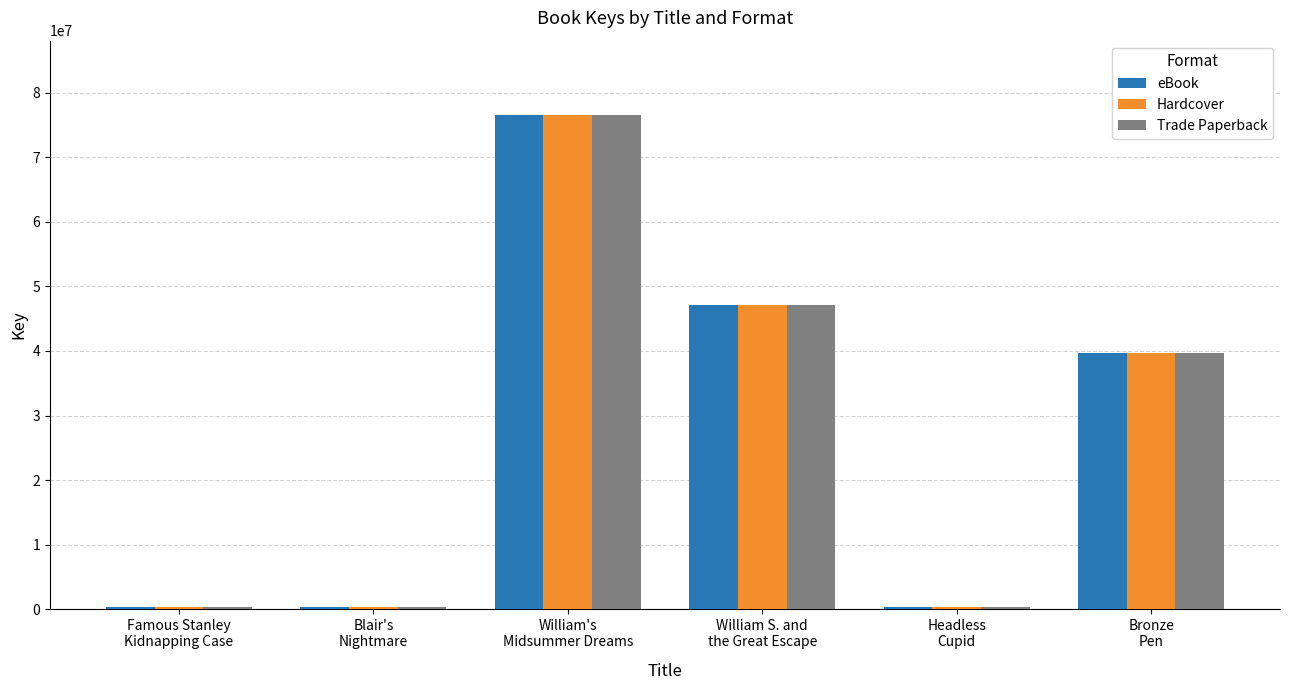

What is the average value of the eBook series?

27398980